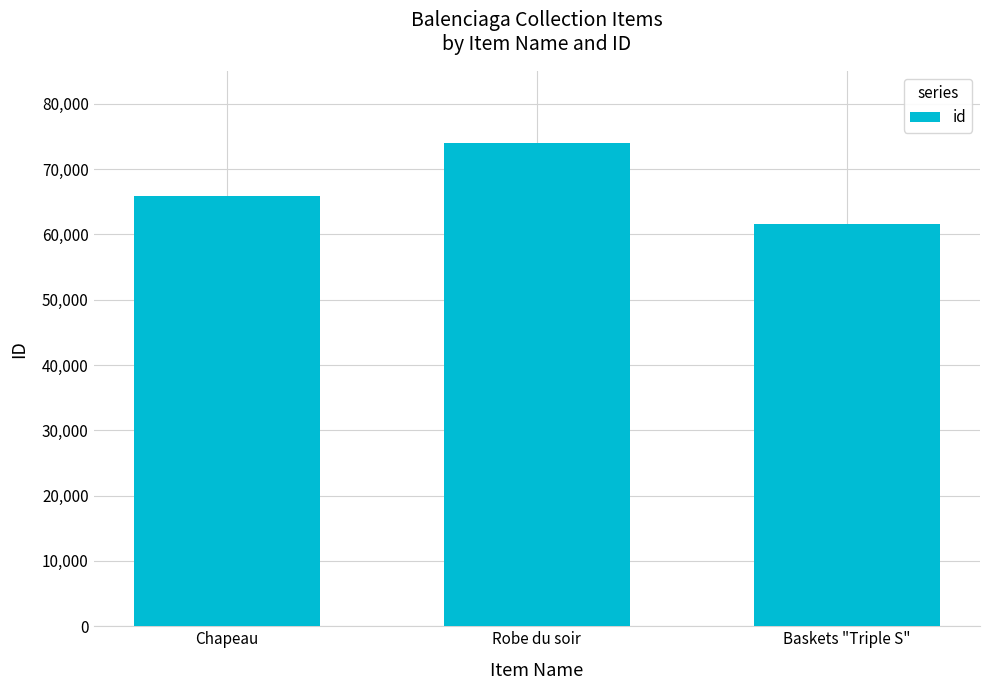

Reading left to right, transcribe all the data shown in this chart.

65937	73926	61609